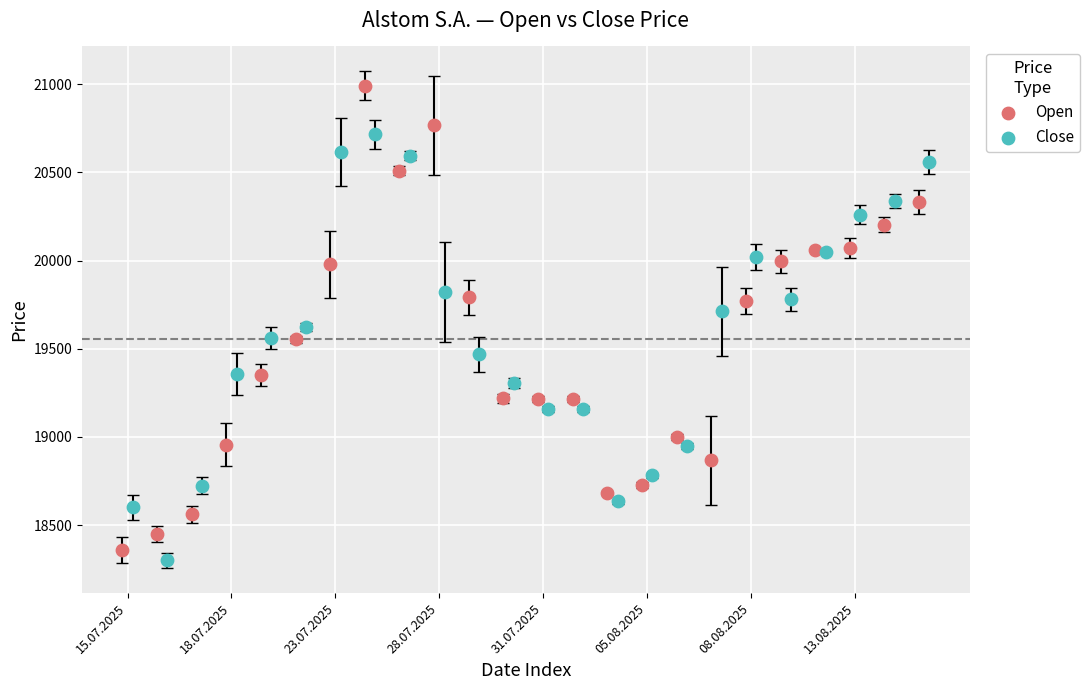

What are all the series names shown in the legend?

Open, Close